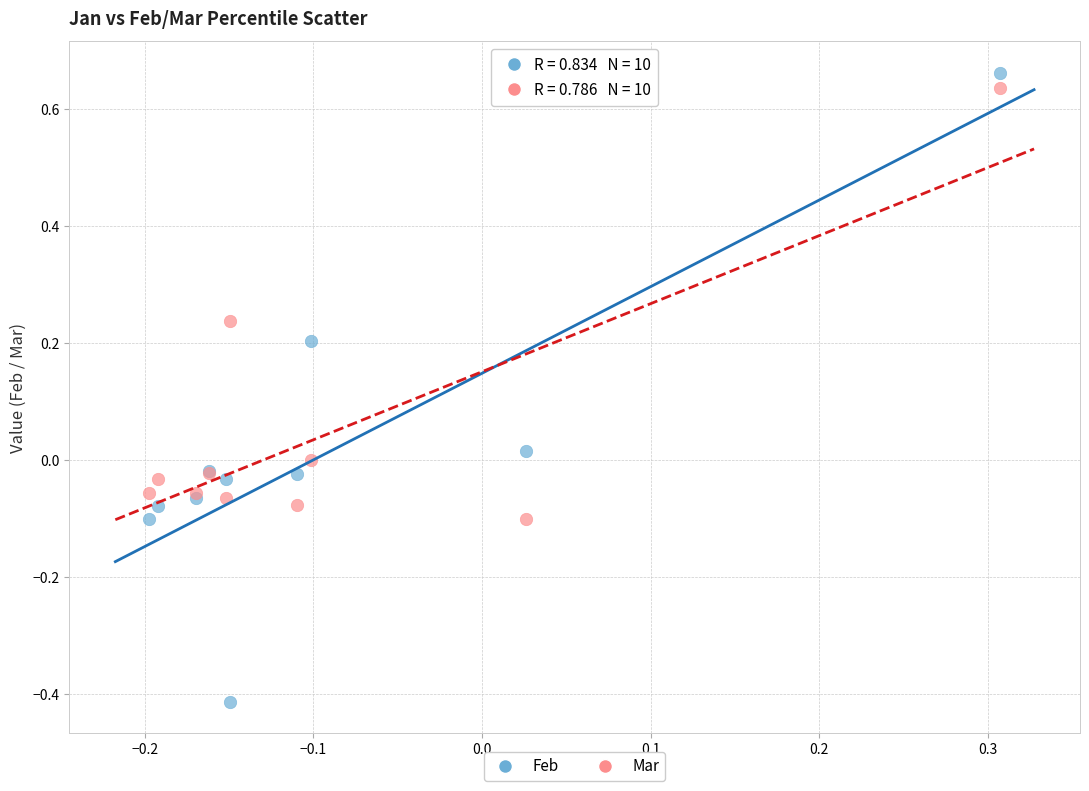

Which series reaches the minimum Y coordinate?

Feb